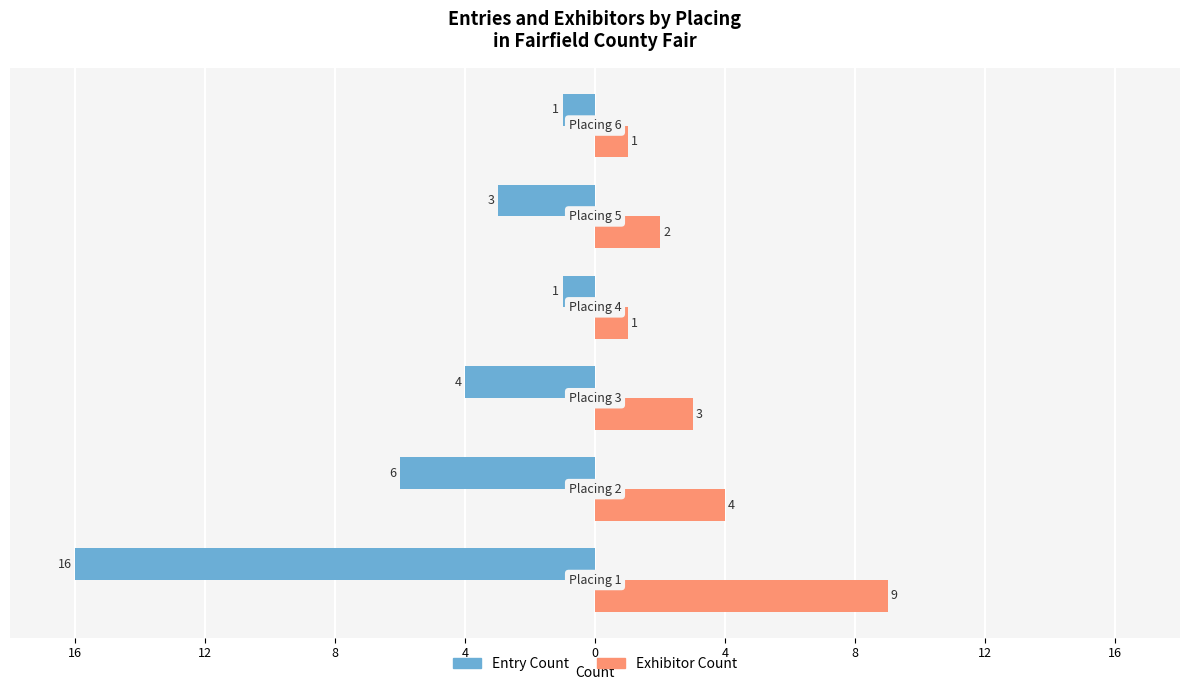

What is the average value of the Entry Count series?

-5